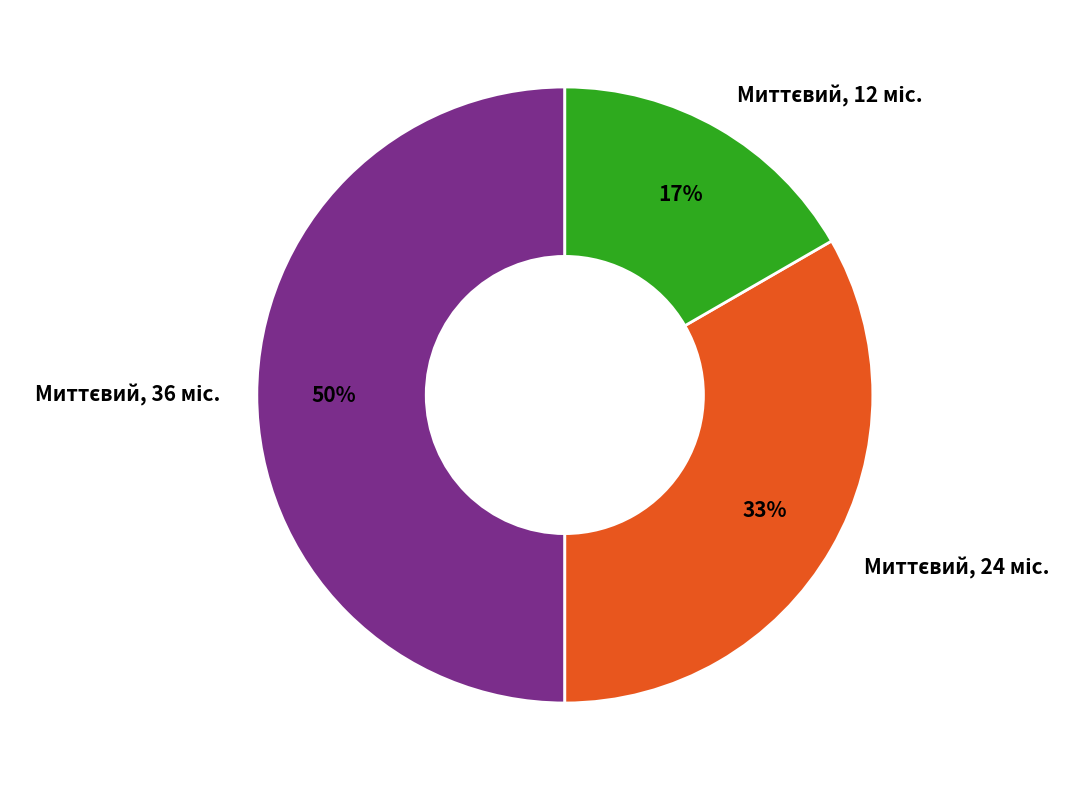

To the nearest percent, what is the average slice percentage?

33%